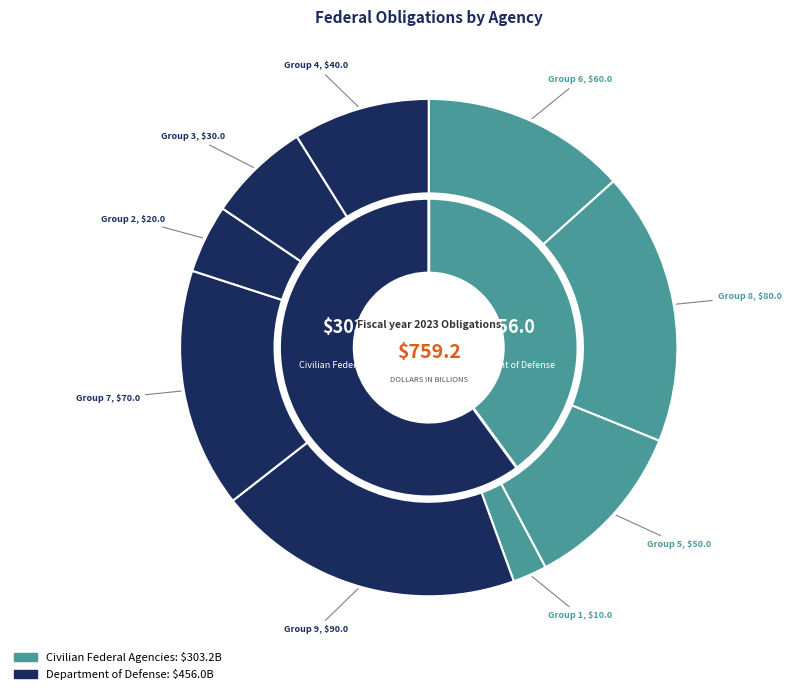

Which has a higher value, 2 or 5?

5